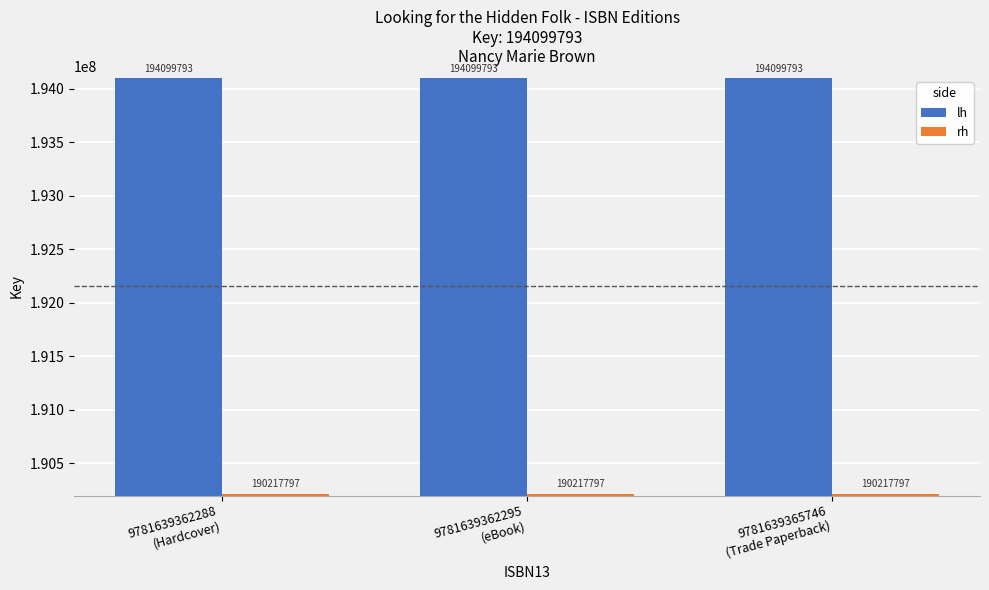

What is the smallest value displayed?

190217797.1